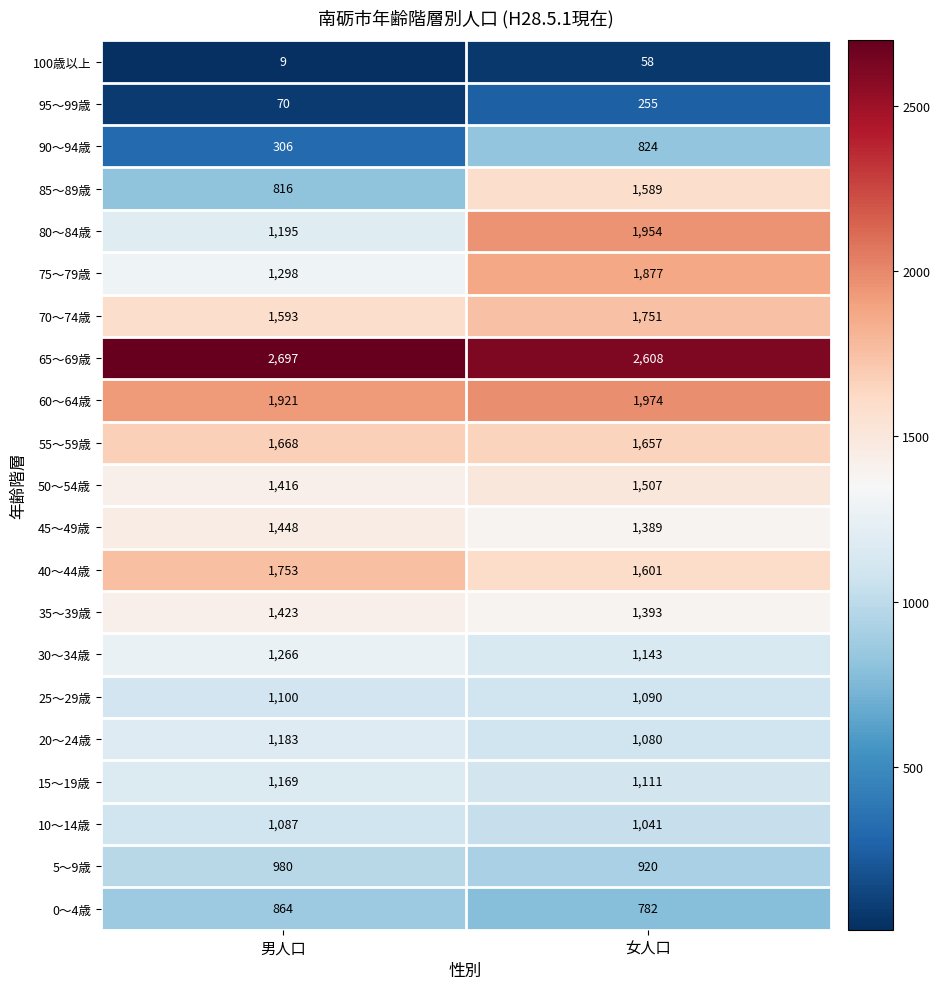

The value of 15～19歳 at 女人口 is 1111. True or false?

True